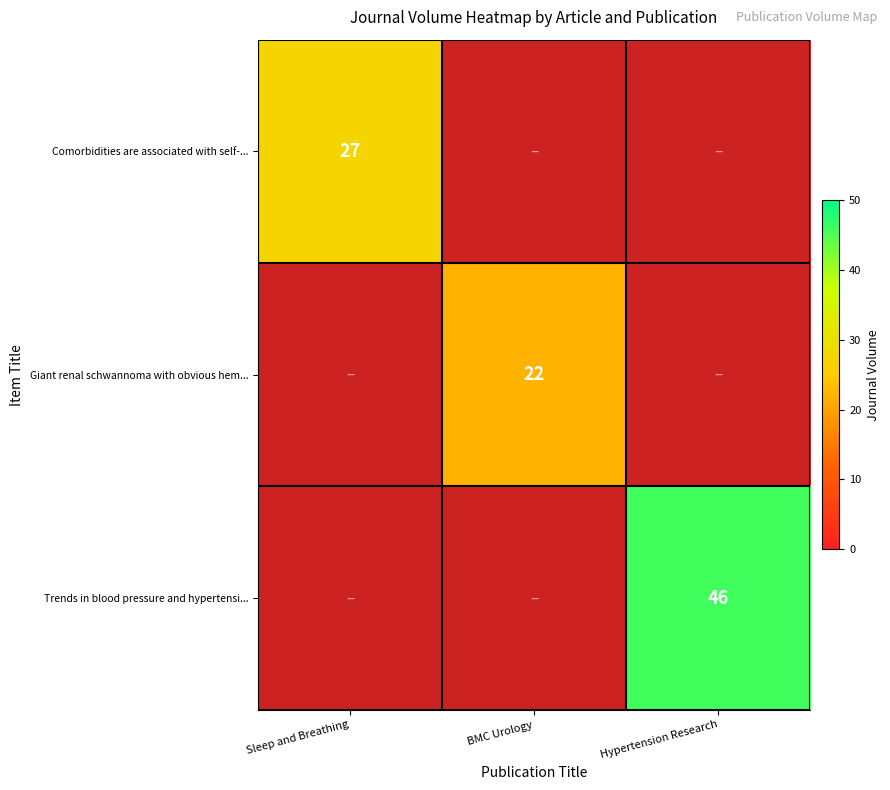

The Comorbidities are associated with self-... series shows 35 at Sleep and Breathing. True or false?

False